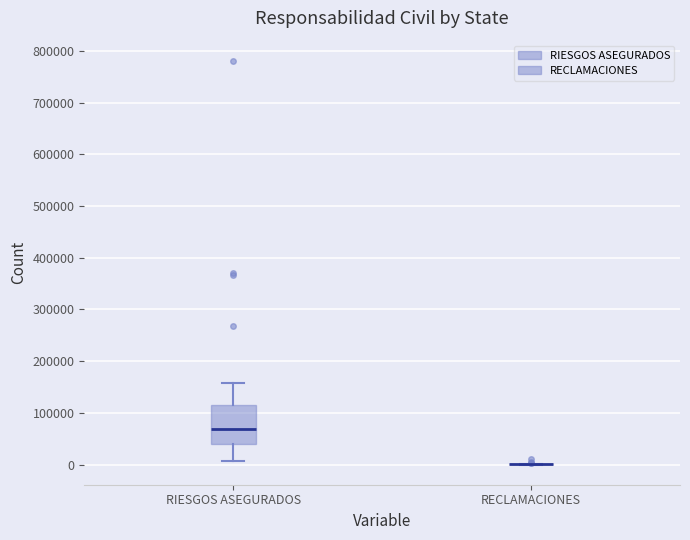

Reading left to right, read every box against the y-axis: the position of its median line, the range the box covers, and the ends of its whiskers. The values are not printed on the chart, so give them approximately, as read against the axis.

RIESGOS ASEGURADOS: median 70000, box 40000 to 110000, whiskers 10000 to 160000
RECLAMACIONES: box collapsed to a line at 0, whiskers 0 to 0